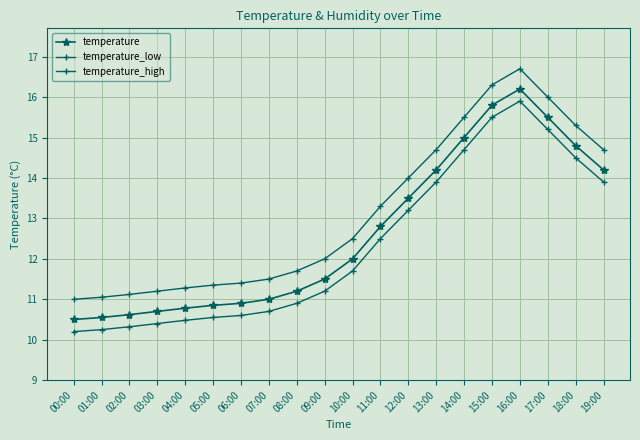

The temperature_low series shows 3.6 at 02:00. True or false?

False